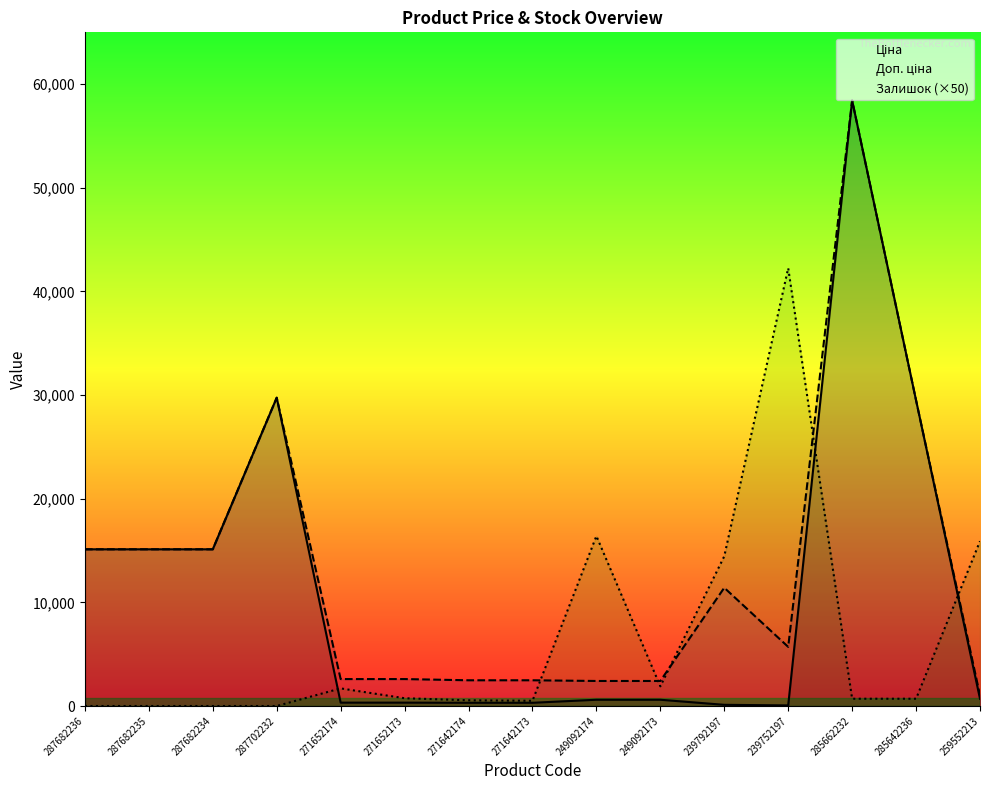

Rank the series by their maximum value, from lowest to highest.

Залишок (×50), Ціна, Доп. ціна